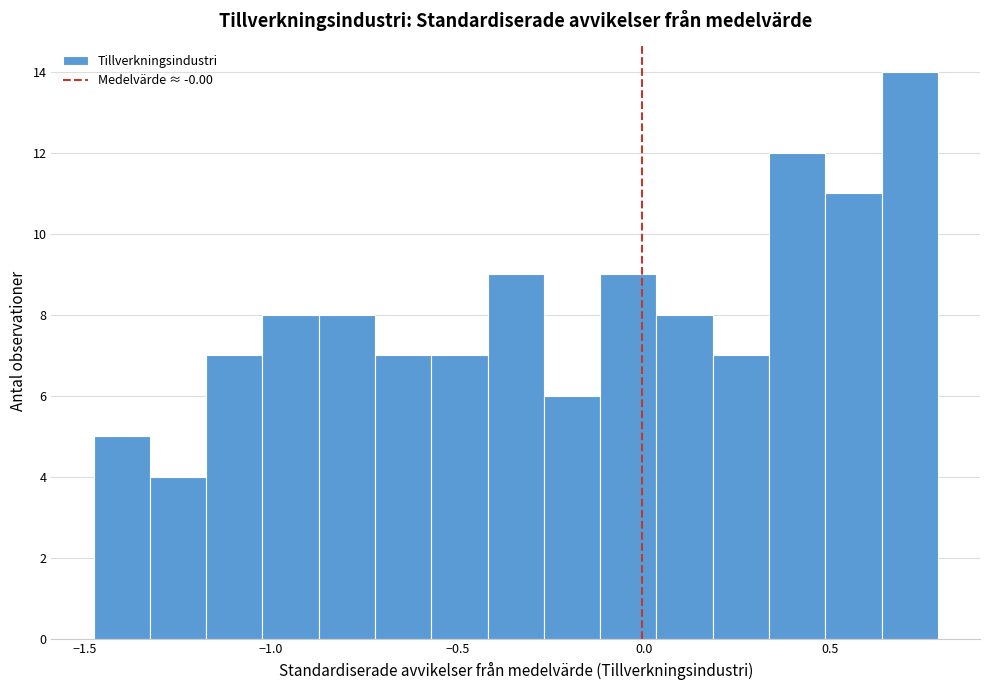

Read against the x-axis, roughly where is the centre of the tallest bar?

0.70